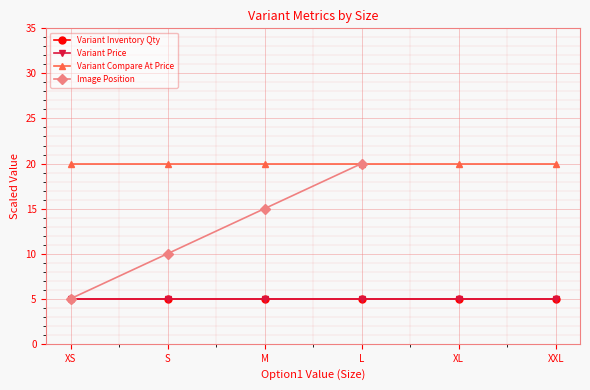

True or false: Variant Compare At Price has more than 0 points higher than both neighbors.

False